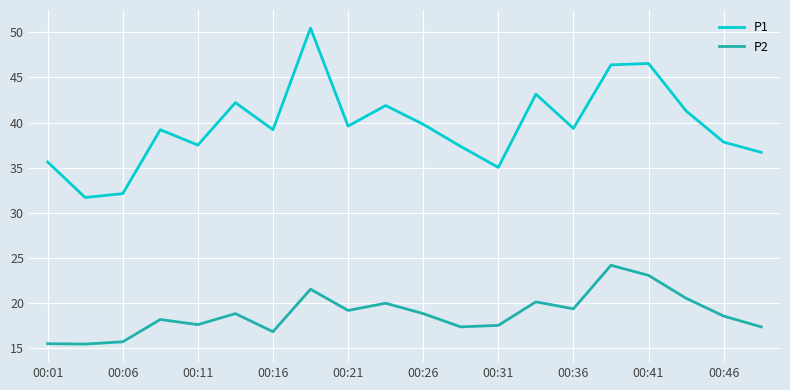

What is the maximum value shown in the chart?

50.5